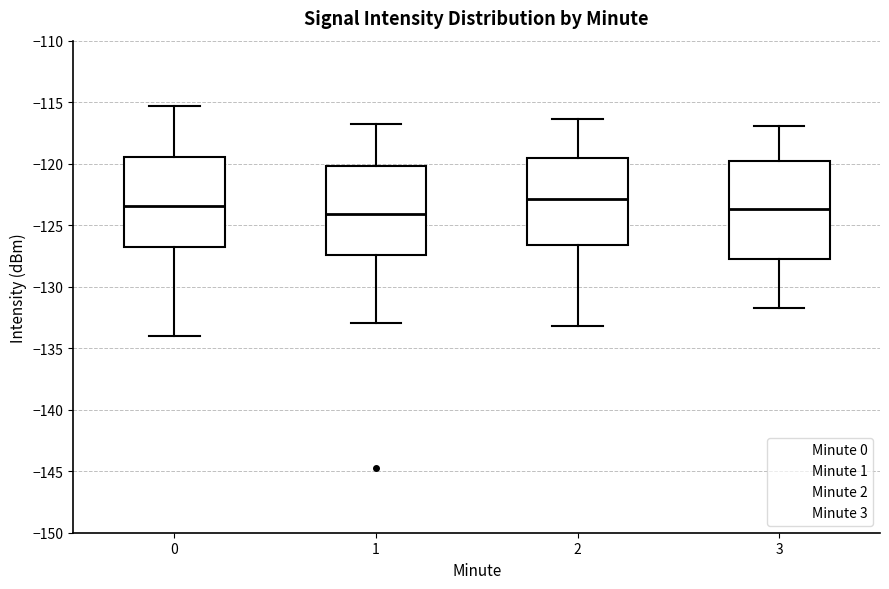

Reading left to right, read every box against the y-axis: the position of its median line, the range the box covers, and the ends of its whiskers. The values are not printed on the chart, so give them approximately, as read against the axis.

0: median -123.5, box -127.0 to -119.5, whiskers -134.0 to -115.5
1: median -124.0, box -127.5 to -120.0, whiskers -133.0 to -117.0
2: median -123.0, box -126.5 to -119.5, whiskers -133.0 to -116.5
3: median -123.5, box -127.5 to -120.0, whiskers -131.5 to -117.0